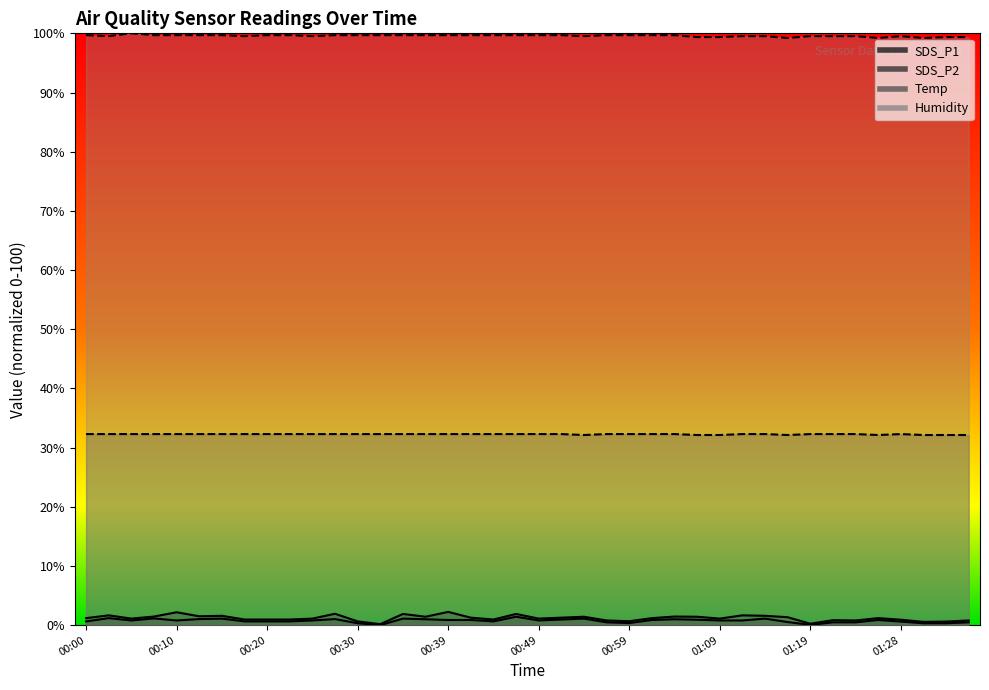

How many Temp values are between 32 and 33?

40